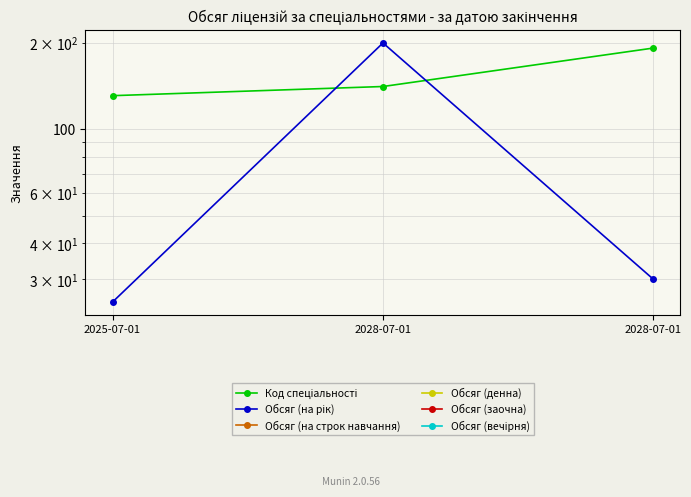

Which series has the widest spread of values?

Обсяг (на рік)